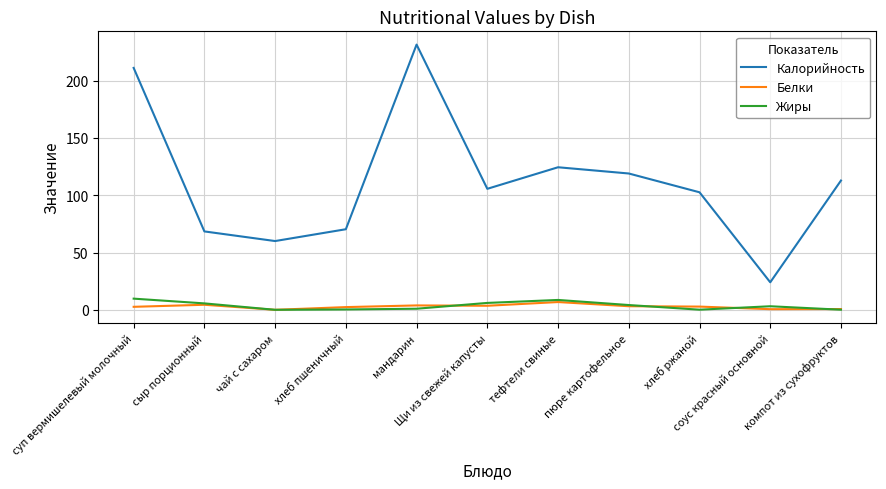

Where is the first local maximum for Калорийность?

мандарин